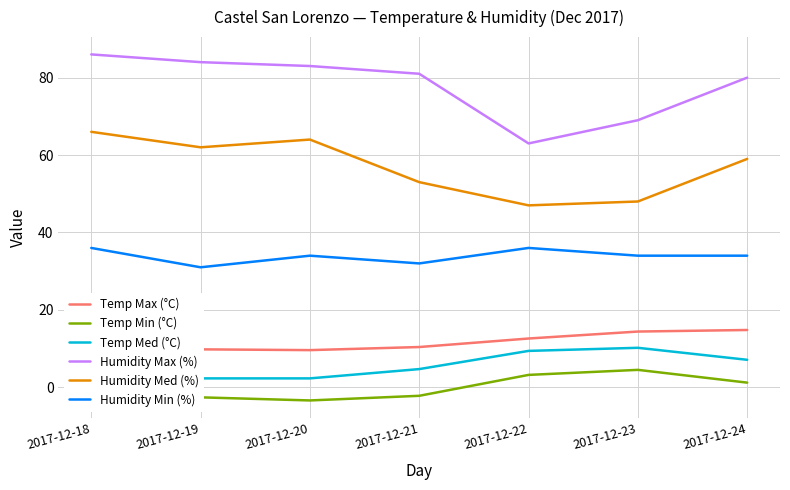

True or false: Temp Min (°C) and Humidity Min (%) cross at least once.

False